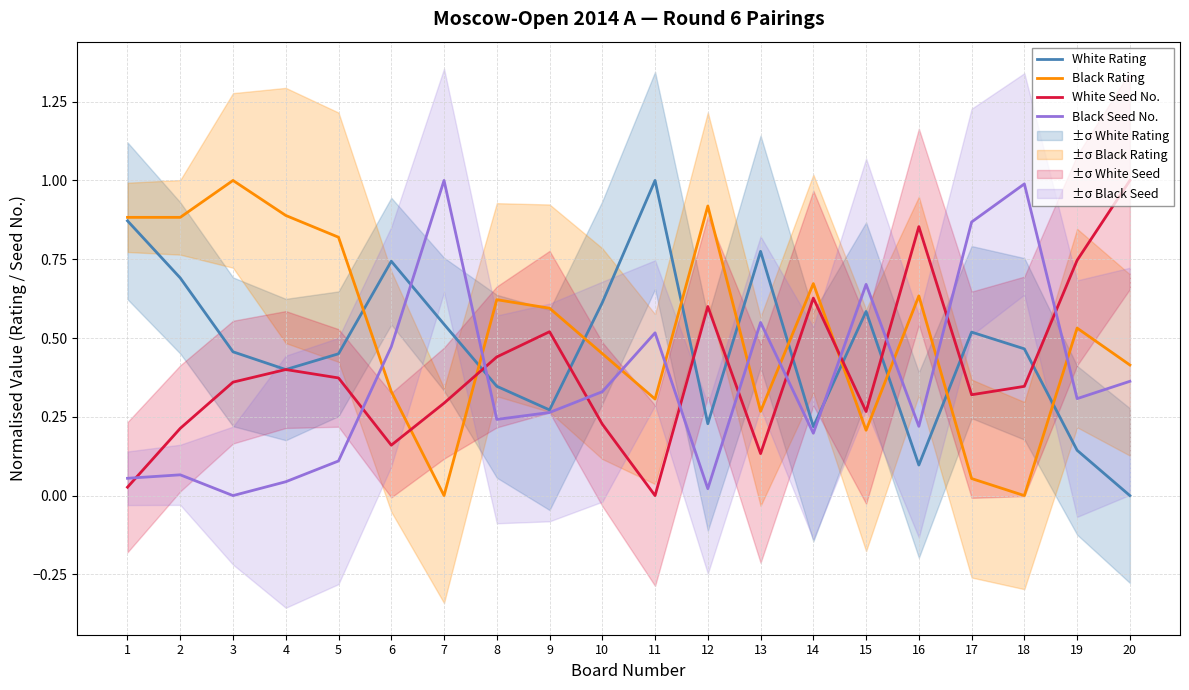

What is the spread (max minus min) of values at 8?

0.4